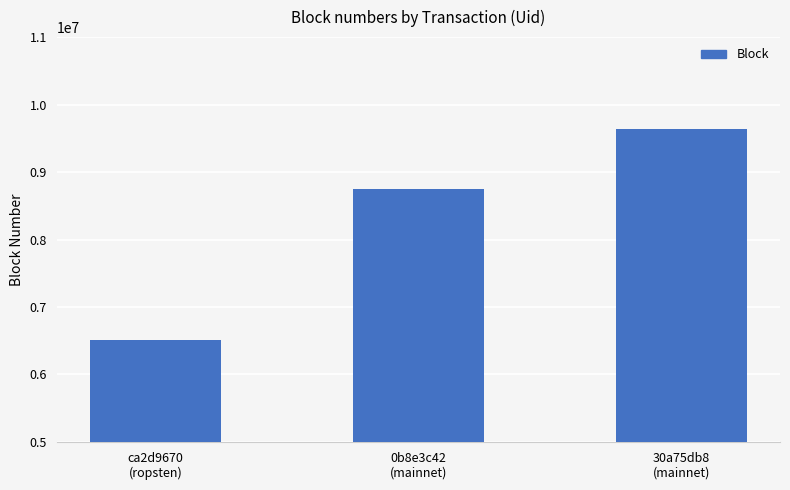

The chart shows a value of 4671479 at 30a75db8
(mainnet). True or false?

False